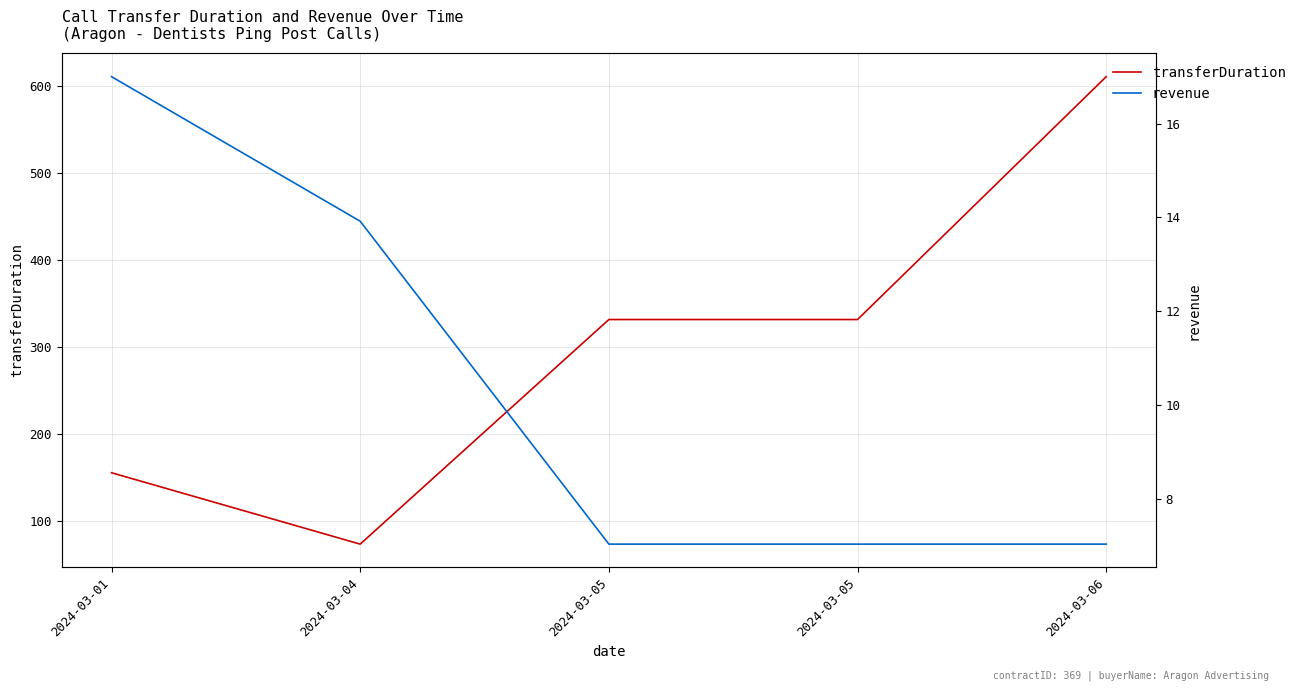

What is the difference between the revenue values at 2024-03-04 and 2024-03-01?

3.1